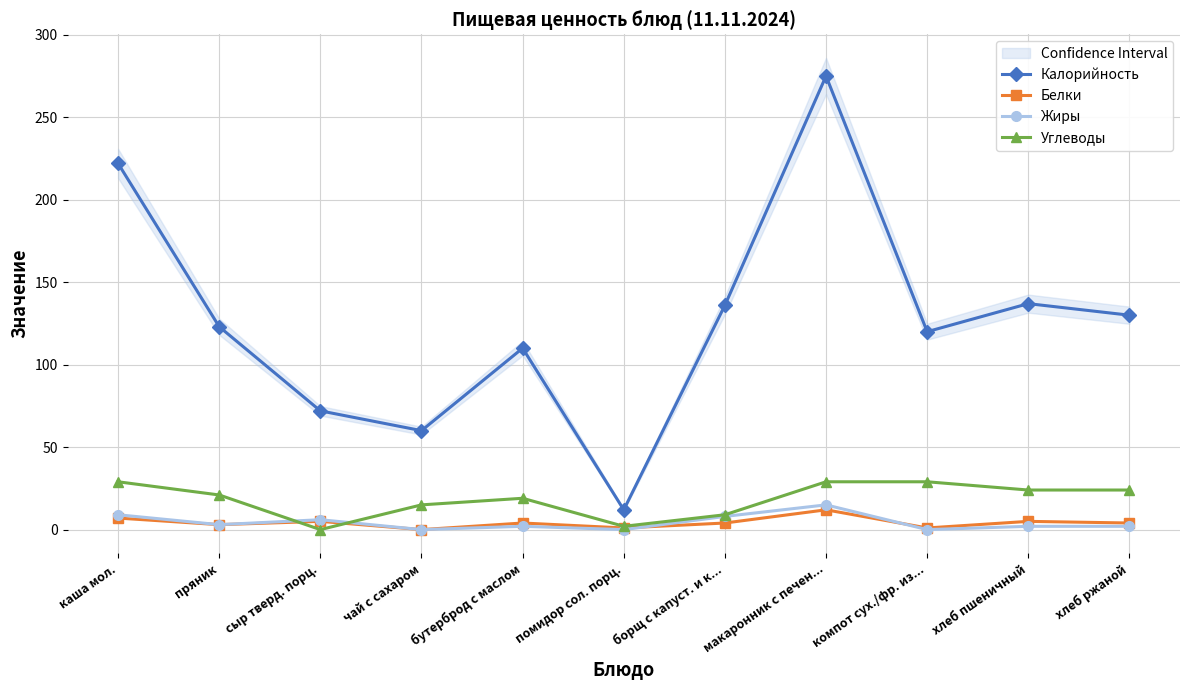

What is the sum of all Белки values?

46